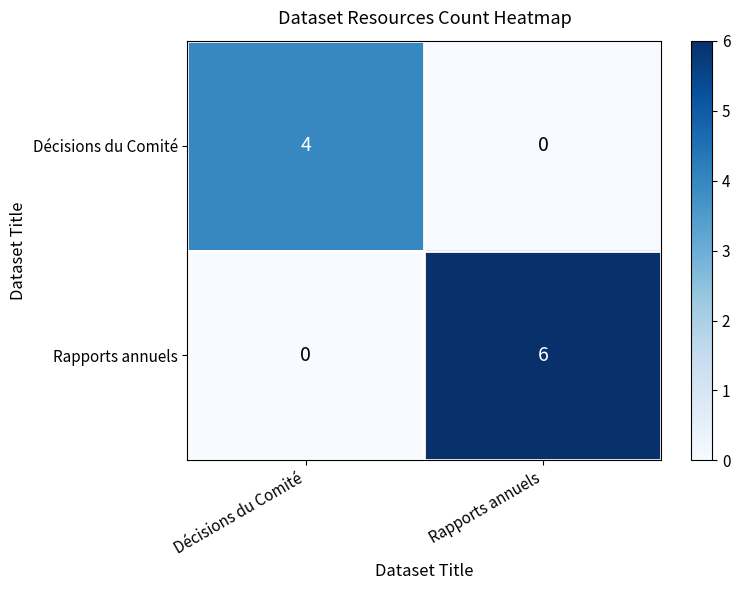

Reading left to right, transcribe all the data shown in this chart.

Décisions du Comité: 4	0
Rapports annuels: 0	6